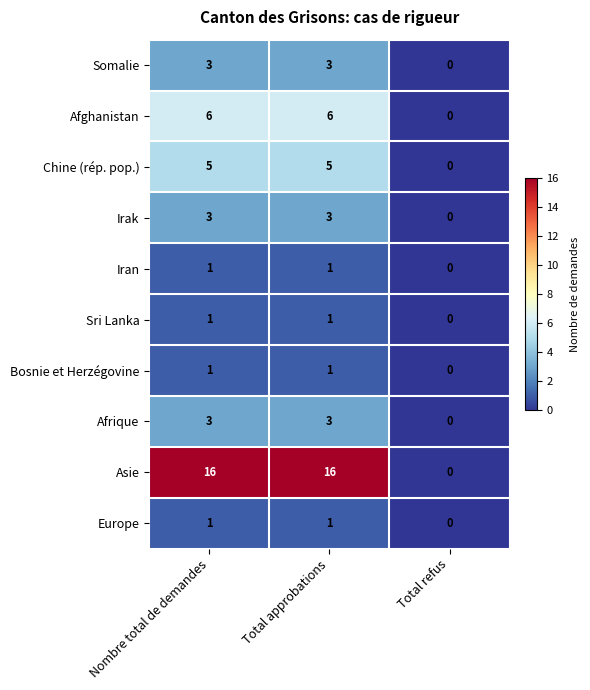

Count the number of data series in this chart.

10